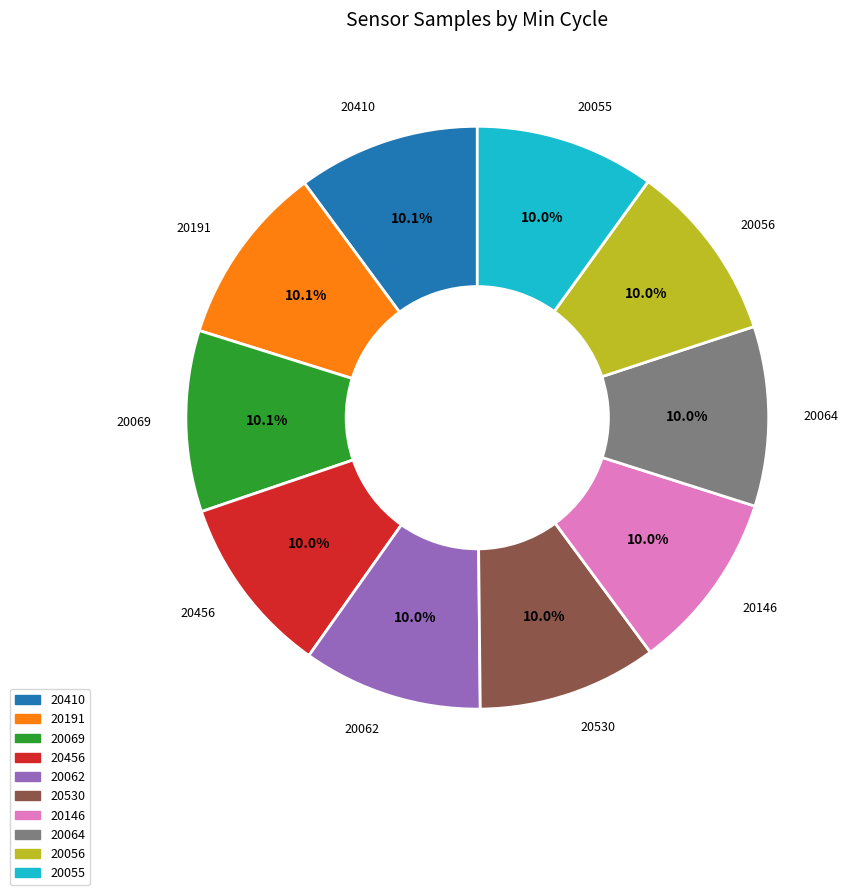

To the nearest percent, what percentage of the pie is 20146?

10%